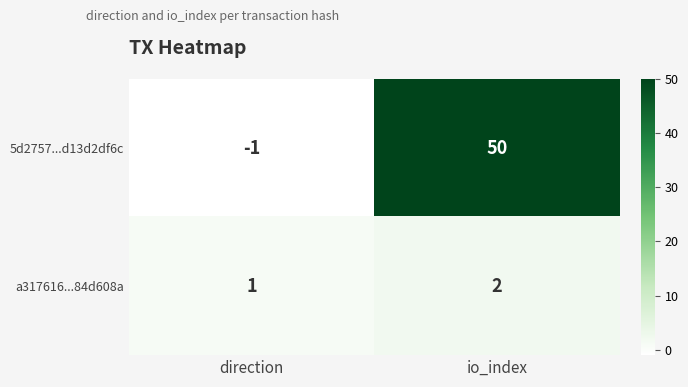

At which category does the chart reach its minimum across all series?

direction